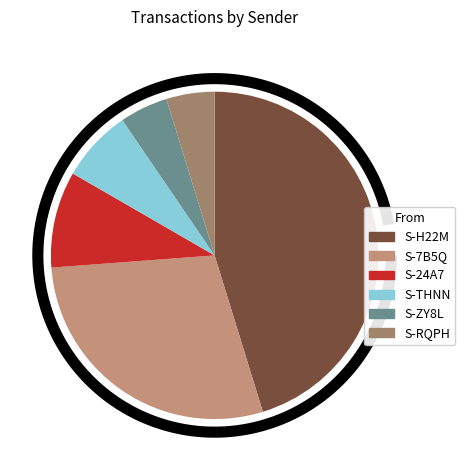

Count the number of slices in the pie.

6